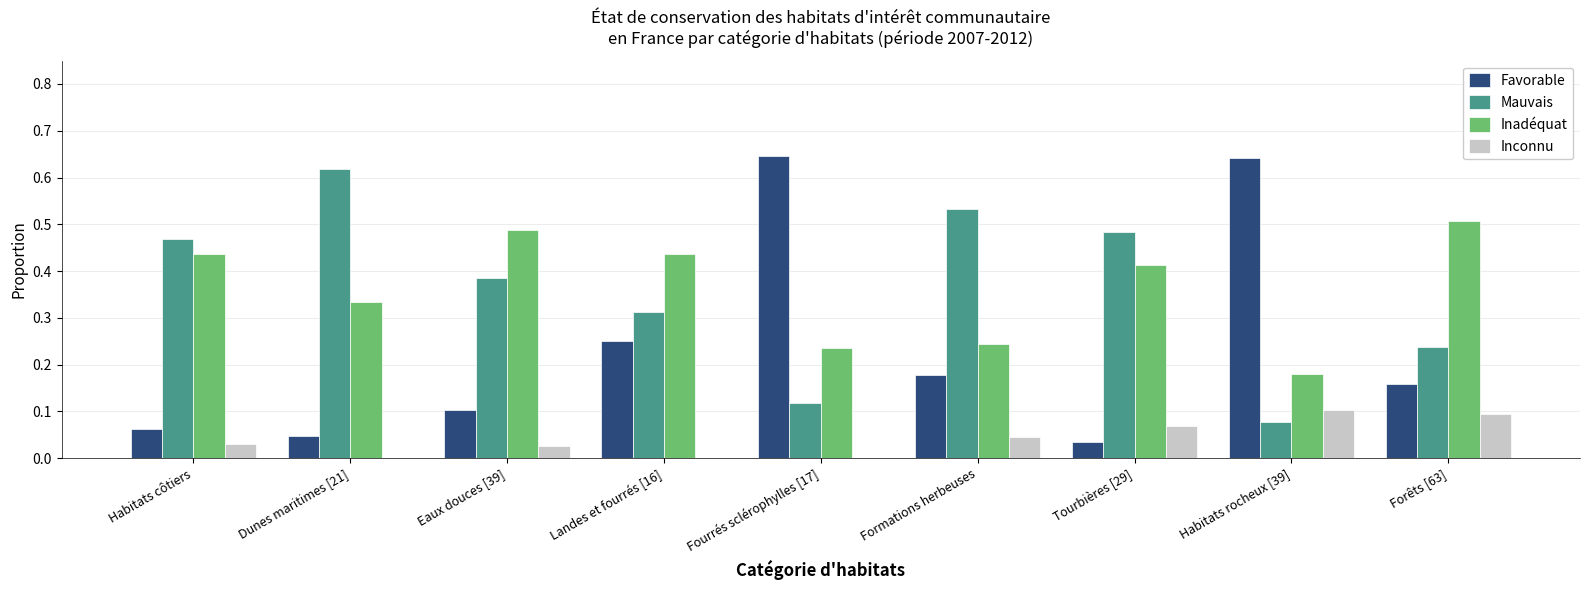

What is the sum of the Inadéquat values at Formations herbeuses and Landes et fourrés [16]?

0.7